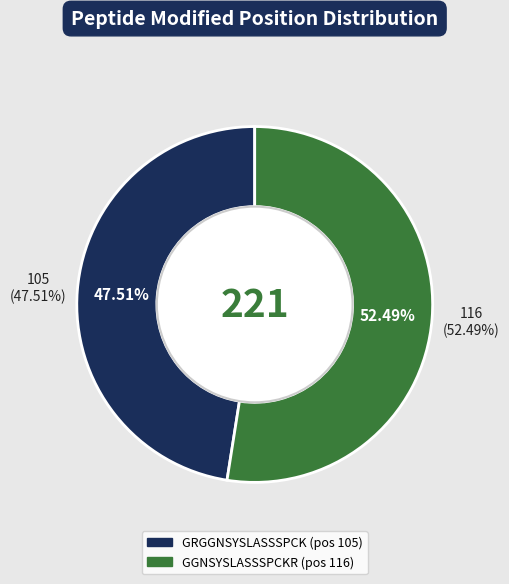

Is it true that GGNSYSLASSSPCKR is 52% of the pie?

True